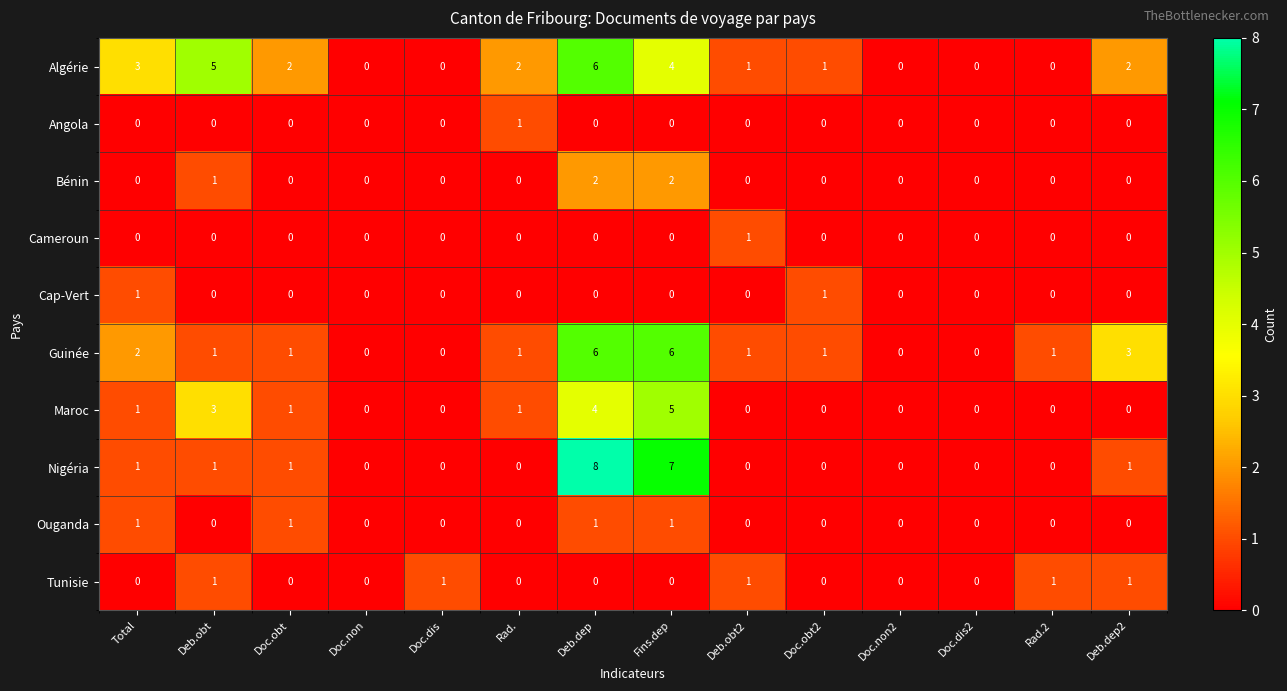

At which category does the chart reach its peak across all series?

Deb.dep